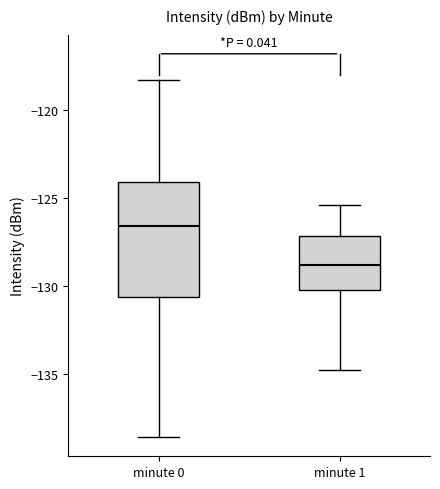

Where does the median line of the box for minute 0 sit on the y-axis? The values are not printed on the chart, so give them approximately, as read against the axis.

-126.5